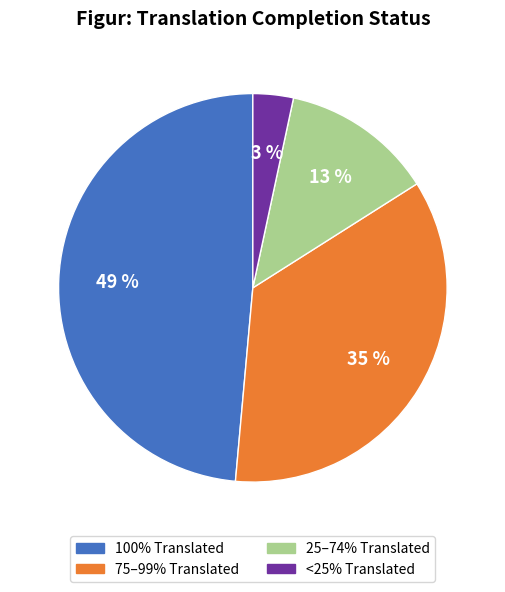

Is there a majority slice in this chart?

No